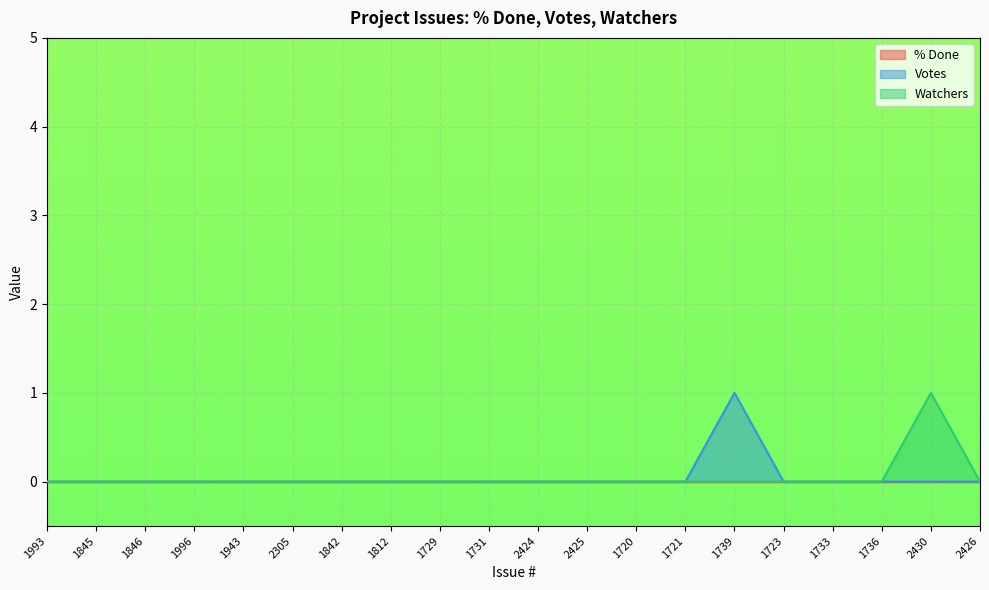

Where is Watchers nearest to the value 0?

1993